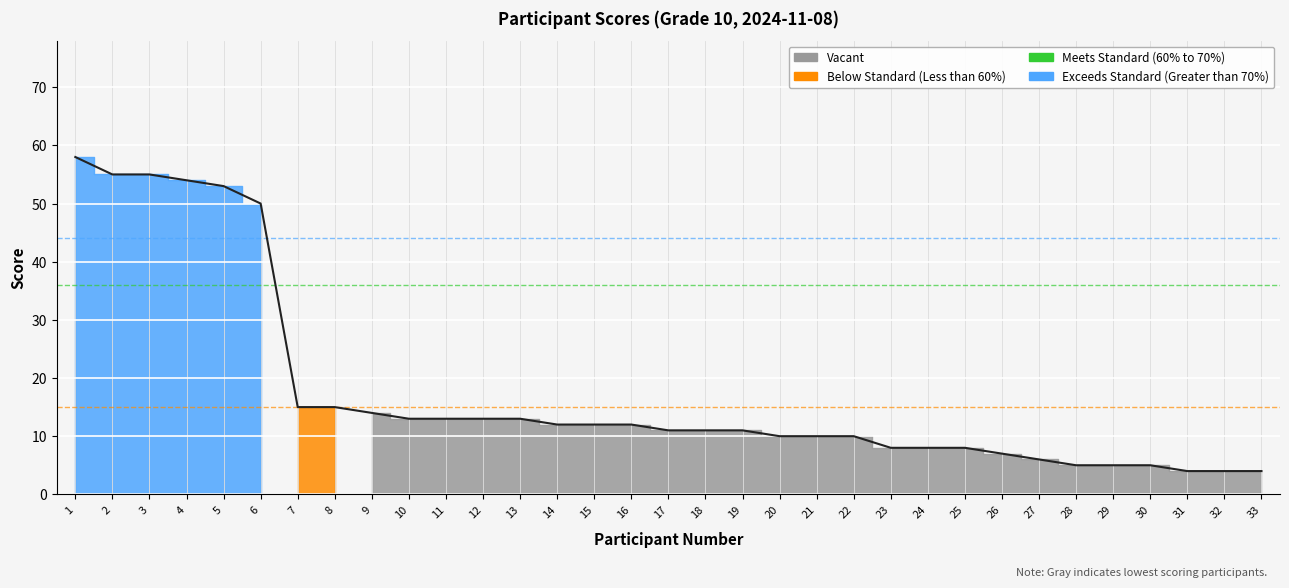

What is the smallest value displayed?

4